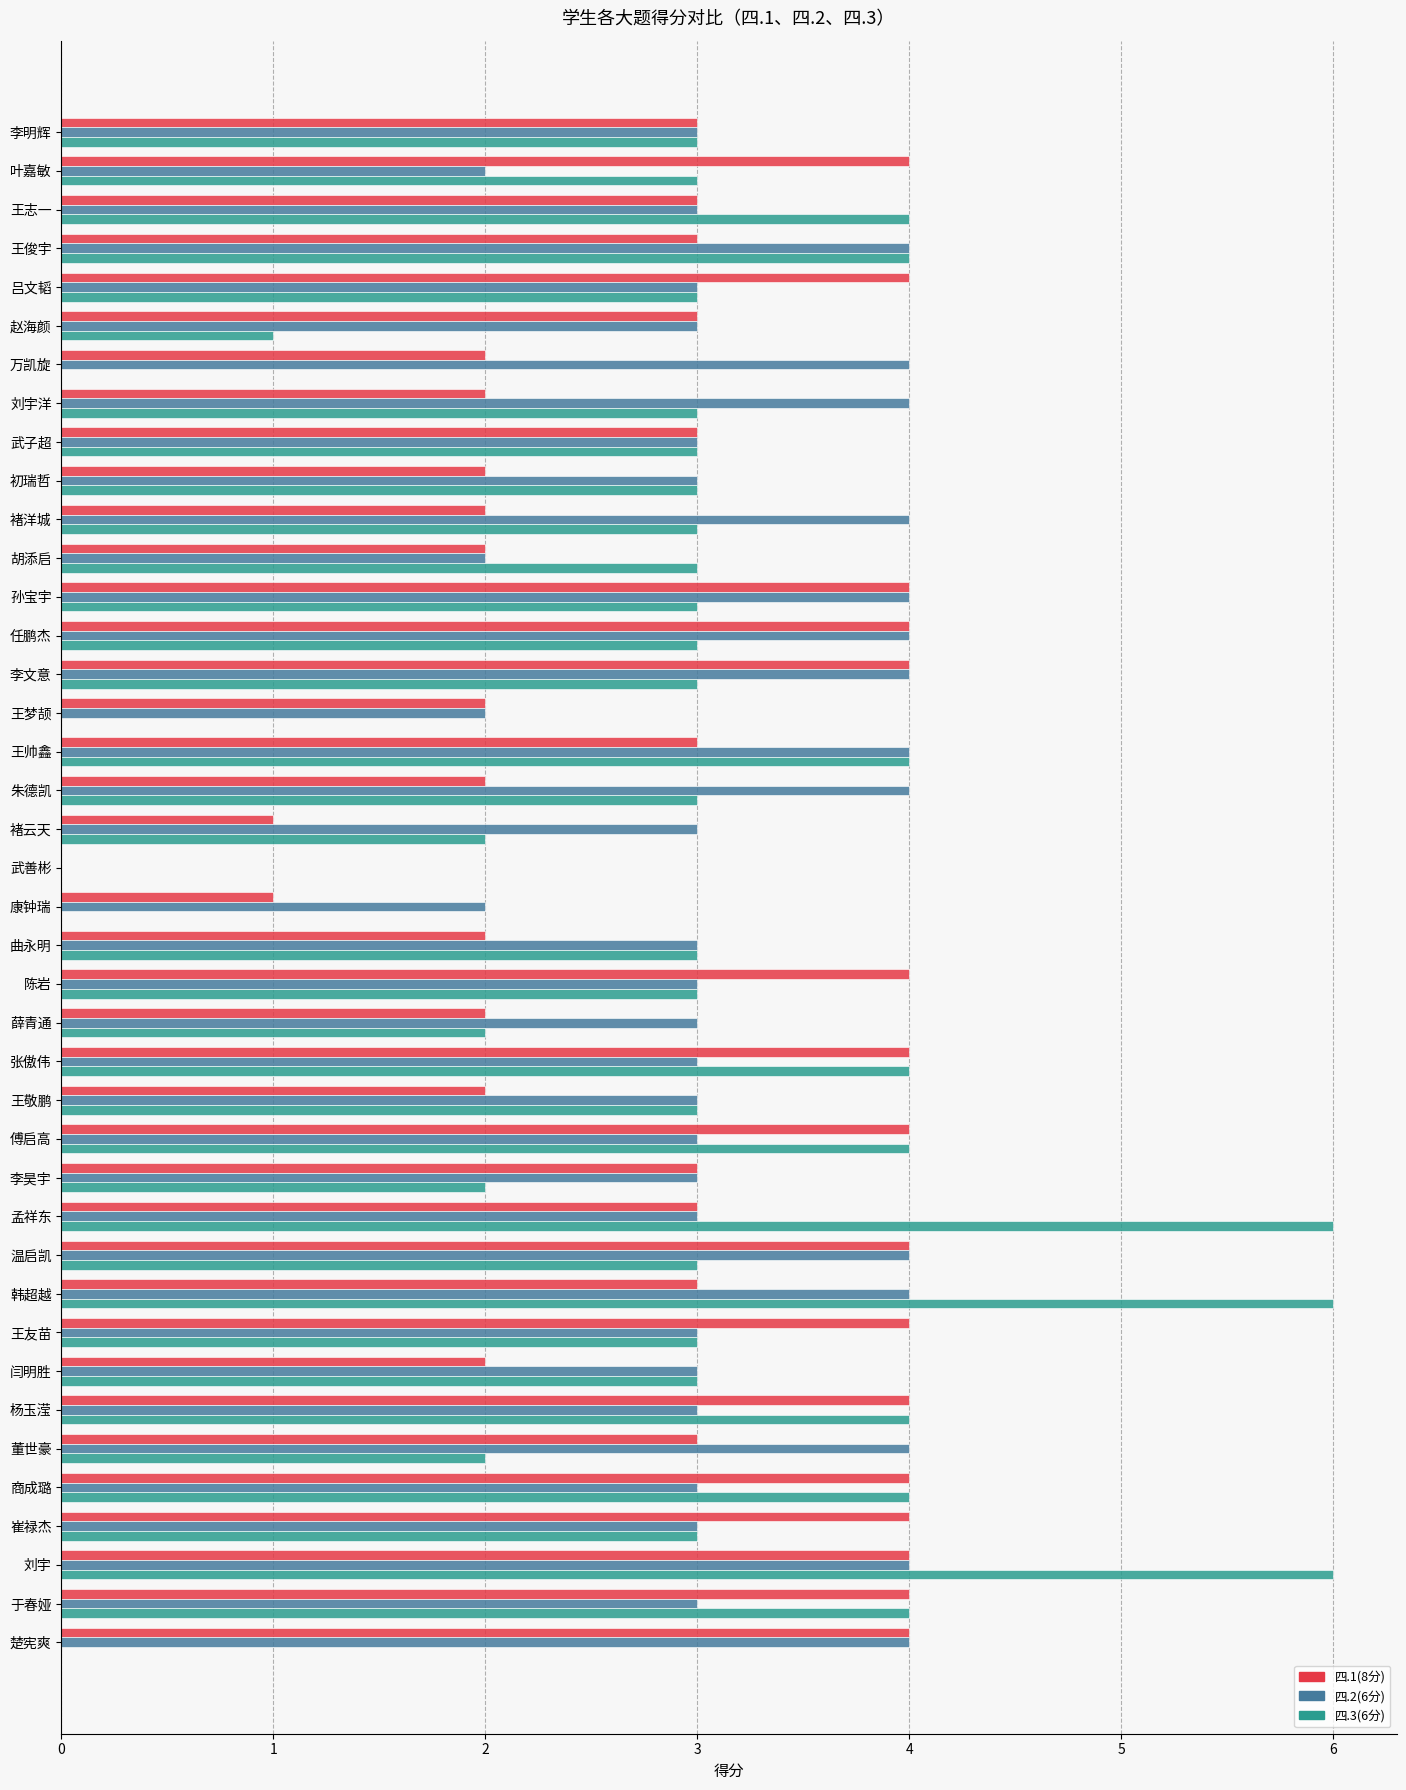

How many categories are shown in the chart?

40